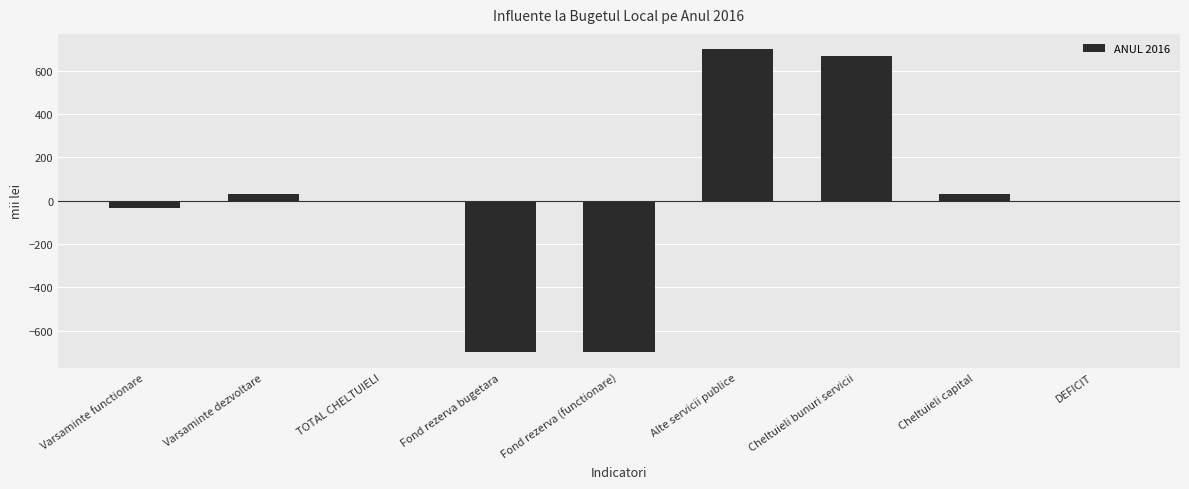

Reading left to right, transcribe all the data shown in this chart.

-33	33	0	-700	-700	700	667	33	0